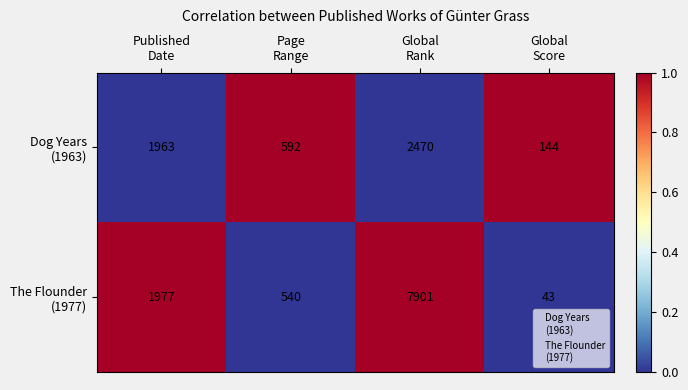

What is the smallest value displayed?

43